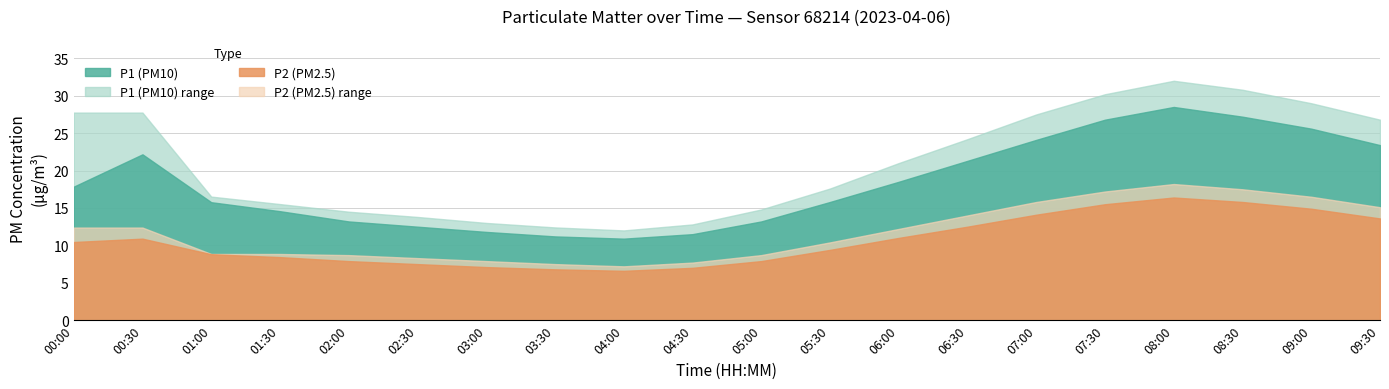

Reading left to right, what are all the values shown in this chart?

P1: 00:00=17.9	00:30=22.2	01:00=15.8	01:30=14.6	02:00=13.2	02:30=12.5	03:00=11.8	03:30=11.2	04:00=10.9	04:30=11.5	05:00=13.2	05:30=15.8	06:00=18.5	06:30=21.3	07:00=24.1	07:30=26.8	08:00=28.5	08:30=27.2	09:00=25.6	09:30=23.4
P1_upper: 00:00=27.8	00:30=27.8	01:00=16.5	01:30=15.5	02:00=14.5	02:30=13.8	03:00=13.0	03:30=12.4	04:00=12.0	04:30=12.8	05:00=14.8	05:30=17.6	06:00=21.0	06:30=24.2	07:00=27.5	07:30=30.2	08:00=32.0	08:30=30.8	09:00=29.0	09:30=26.8
P2: 00:00=10.4	00:30=10.9	01:00=8.8	01:30=8.4	02:00=7.9	02:30=7.5	03:00=7.1	03:30=6.8	04:00=6.6	04:30=7.0	05:00=7.9	05:30=9.4	06:00=11.0	06:30=12.5	07:00=14.1	07:30=15.5	08:00=16.4	08:30=15.8	09:00=14.9	09:30=13.6
P2_upper: 00:00=12.4	00:30=12.4	01:00=8.8	01:30=8.8	02:00=8.7	02:30=8.3	03:00=7.9	03:30=7.5	04:00=7.2	04:30=7.7	05:00=8.7	05:30=10.4	06:00=12.2	06:30=14.0	07:00=15.8	07:30=17.2	08:00=18.2	08:30=17.5	09:00=16.5	09:30=15.1